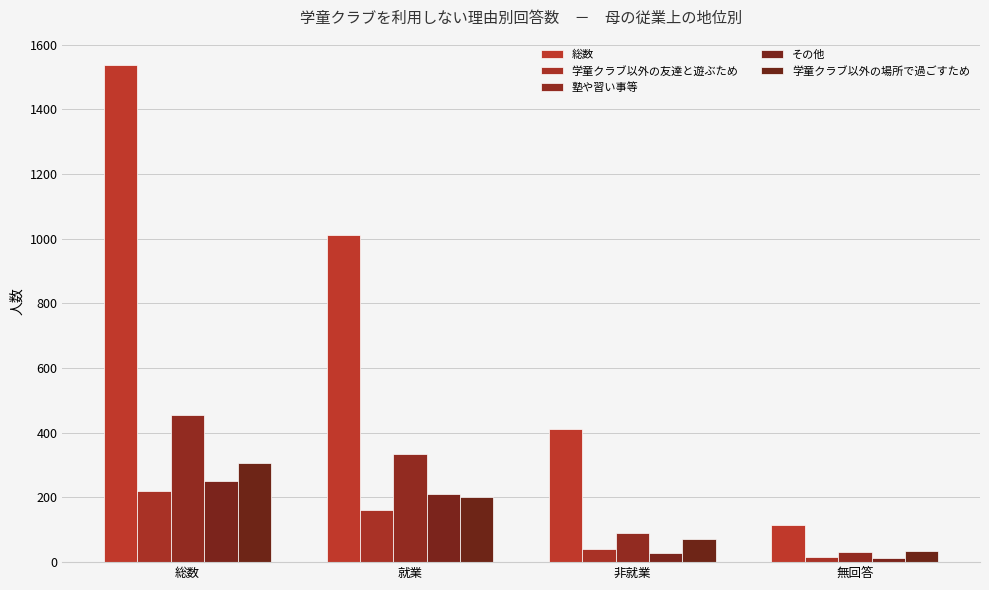

What position from the left is 非就業?

3